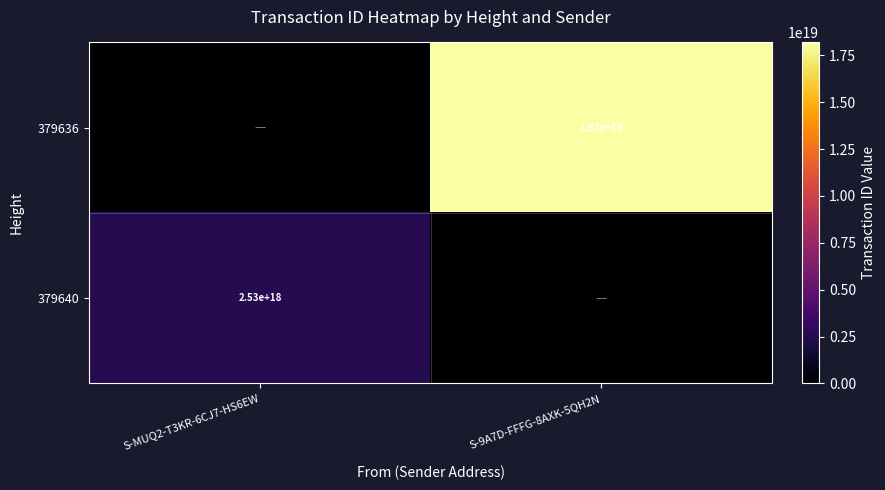

True or false: 379640 has a value of 1672680827433469952 at S-MUQ2-T3KR-6CJ7-HS6EW.

False